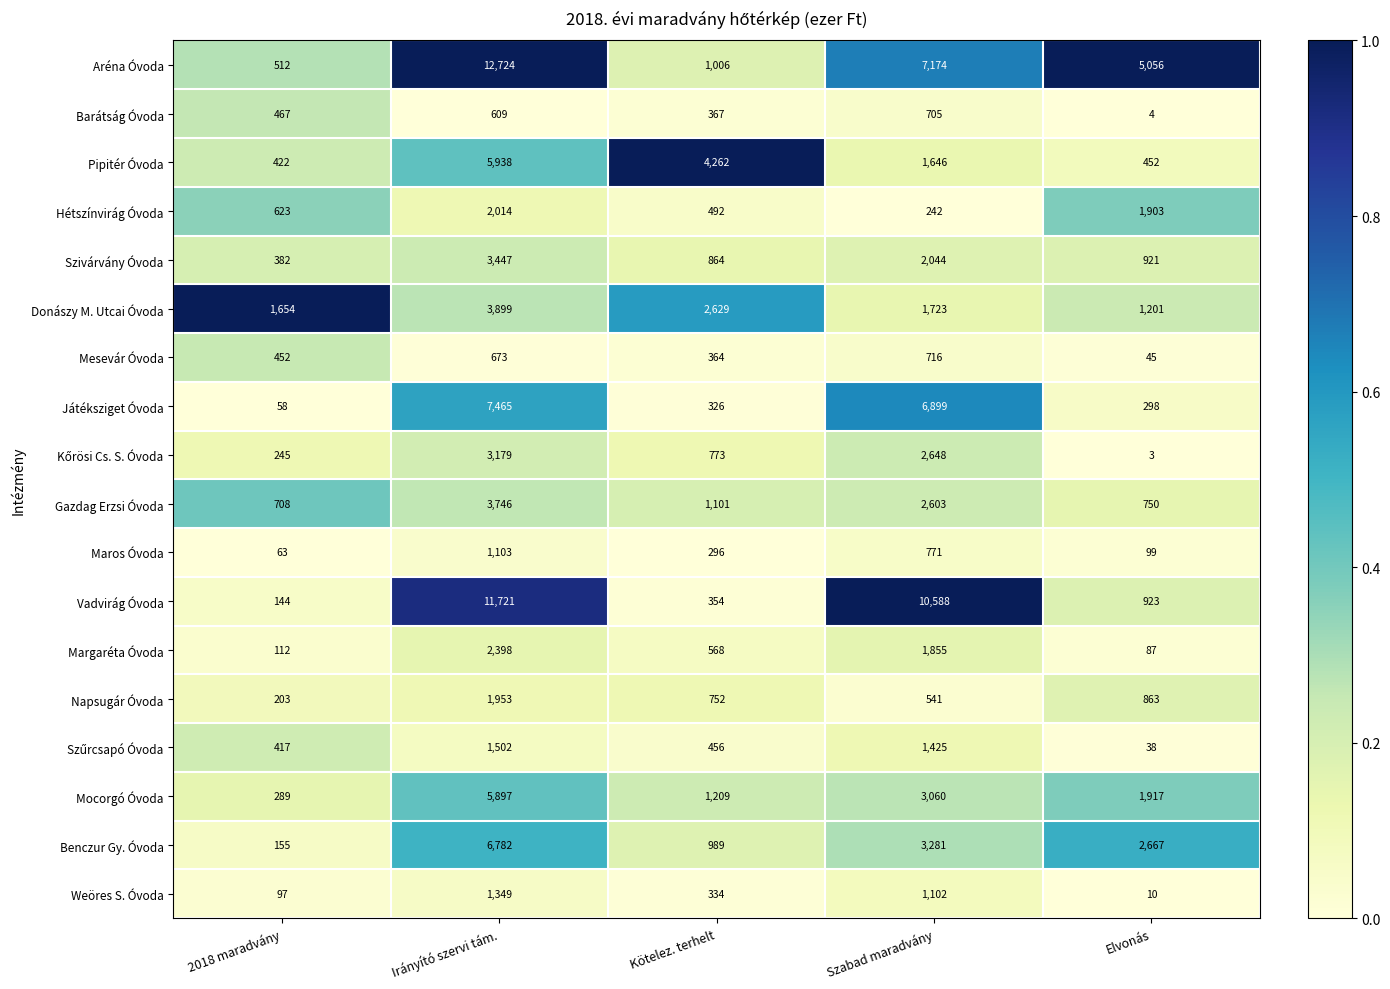

What is the spread (max minus min) of values at 2018 maradvány?

1596